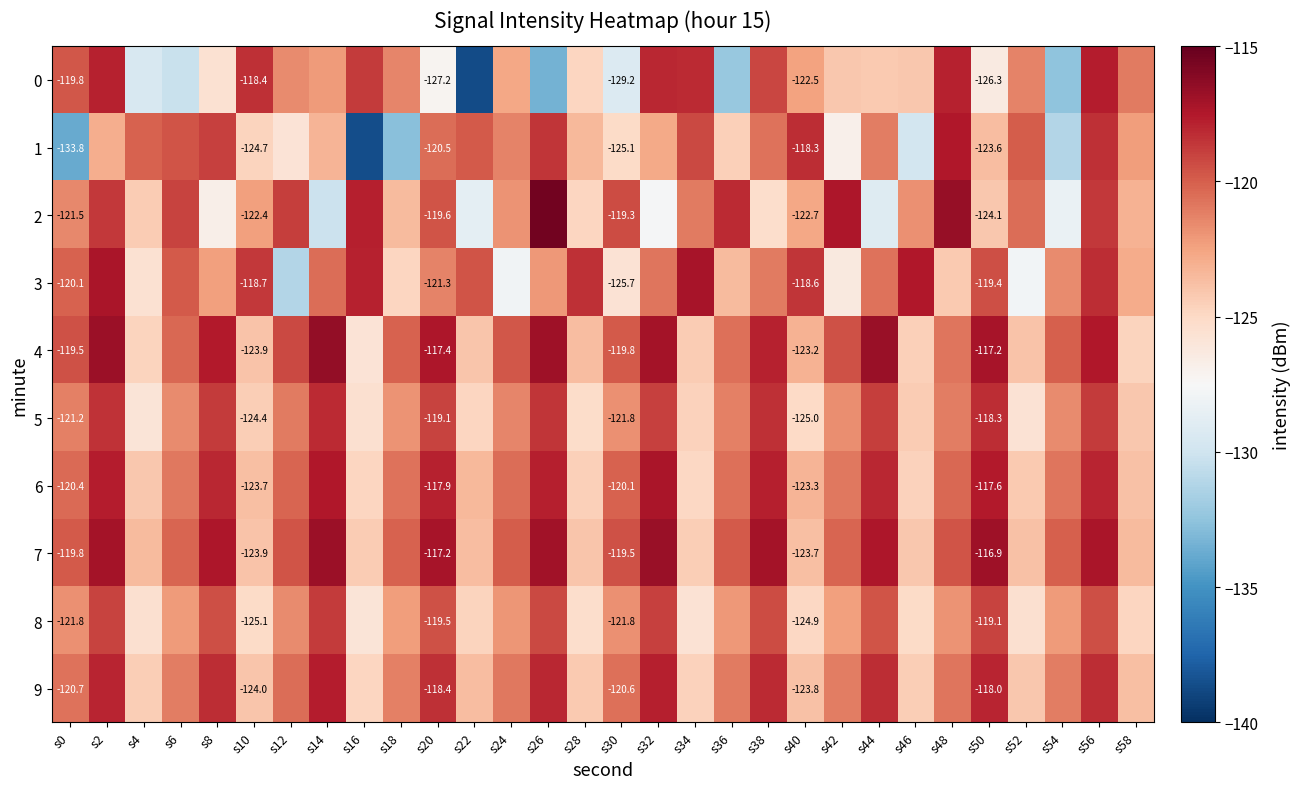

At how many categories does at least one series exceed -122?

30